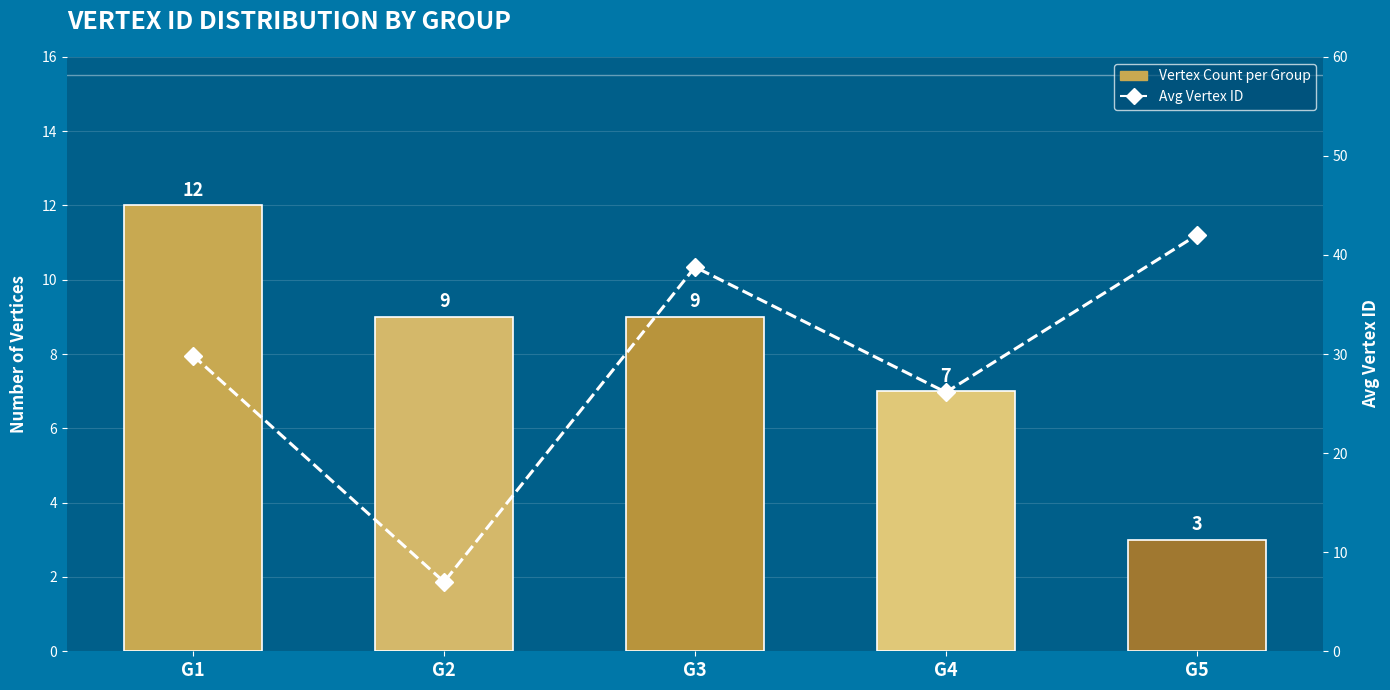

How many values in the Vertex Count per Group series exceed 9?

1